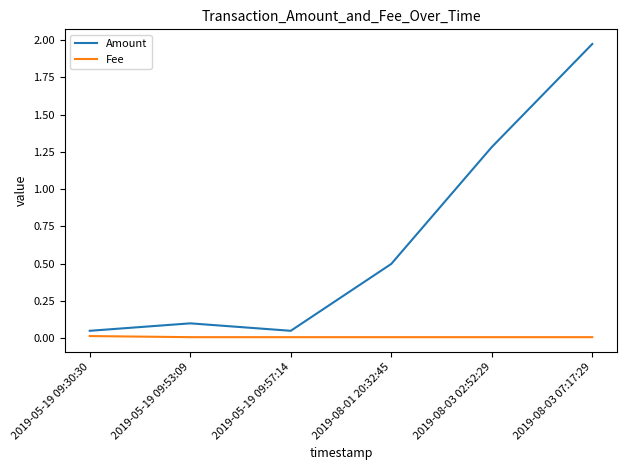

Rank the series by their average value, from highest to lowest.

Amount, Fee